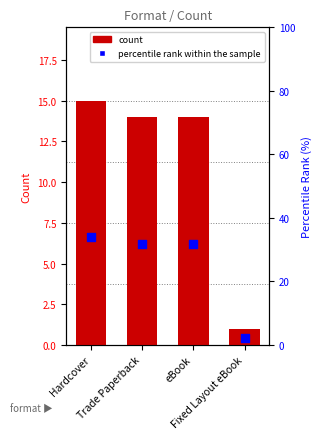

At how many categories does at least one series exceed 2?

4